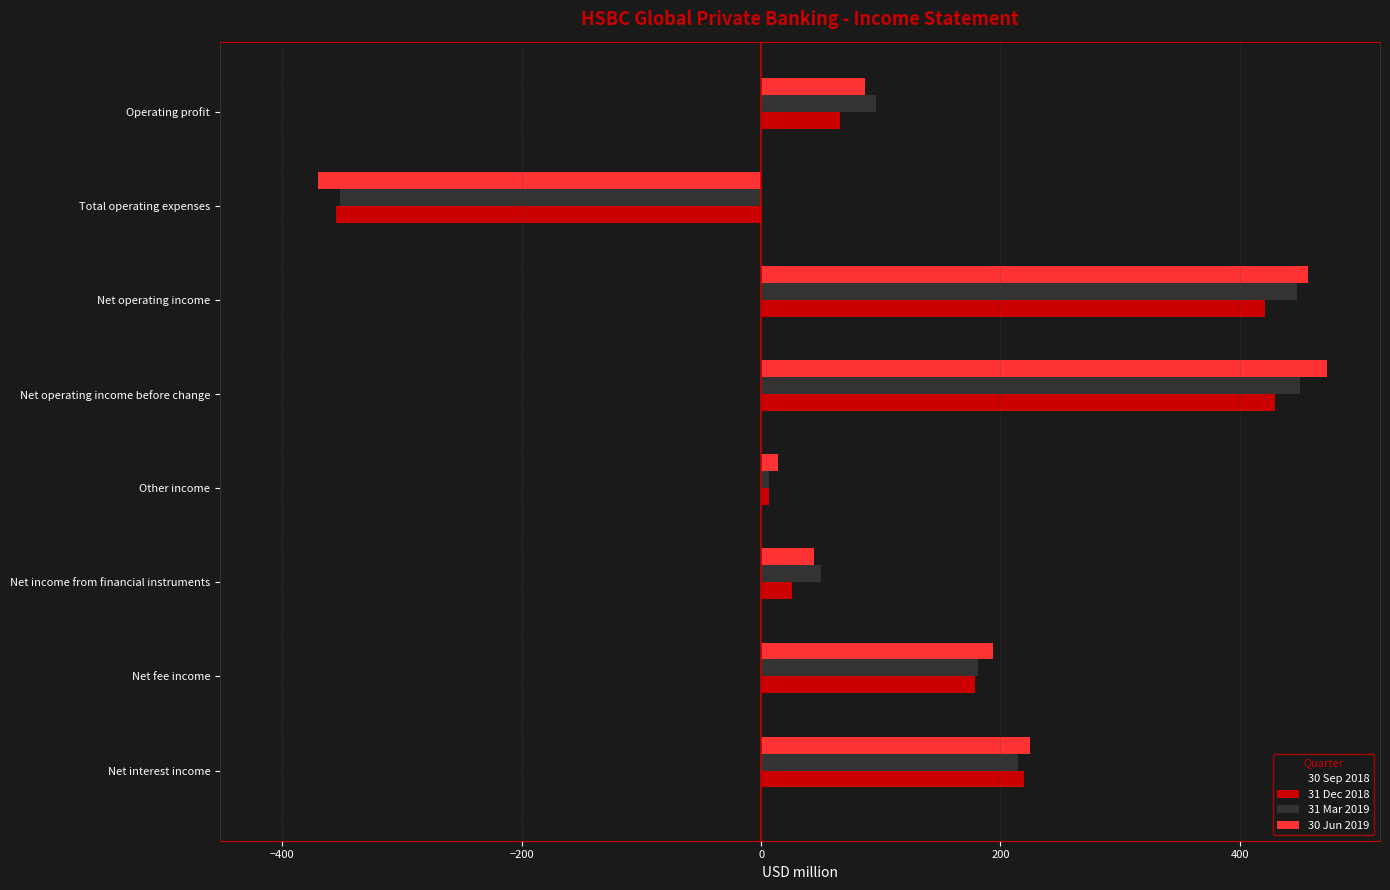

At how many categories does at least one series exceed -316?

7